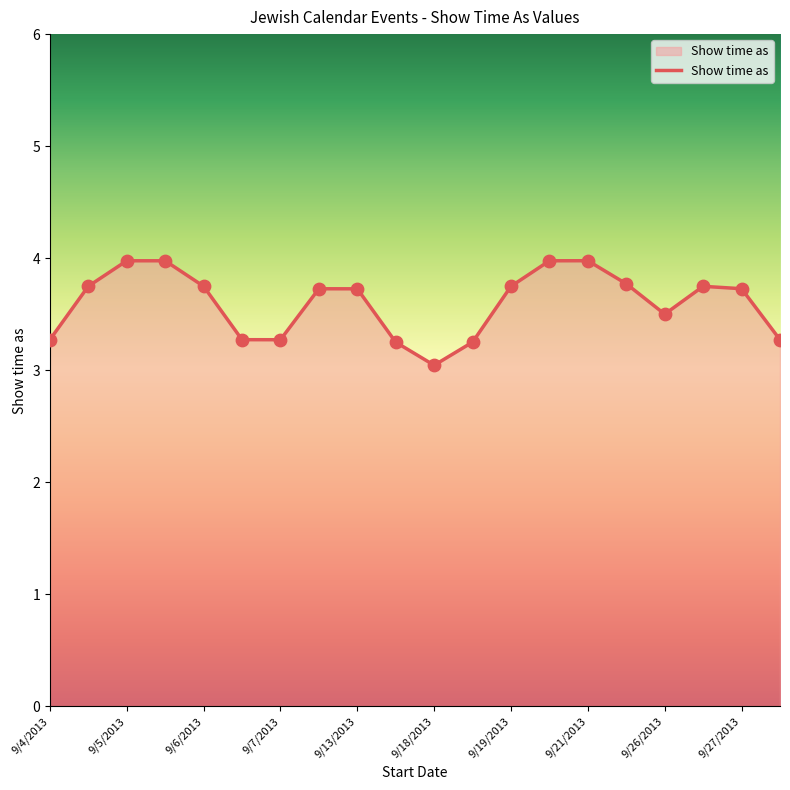

What is the maximum value shown in the chart?

4.0